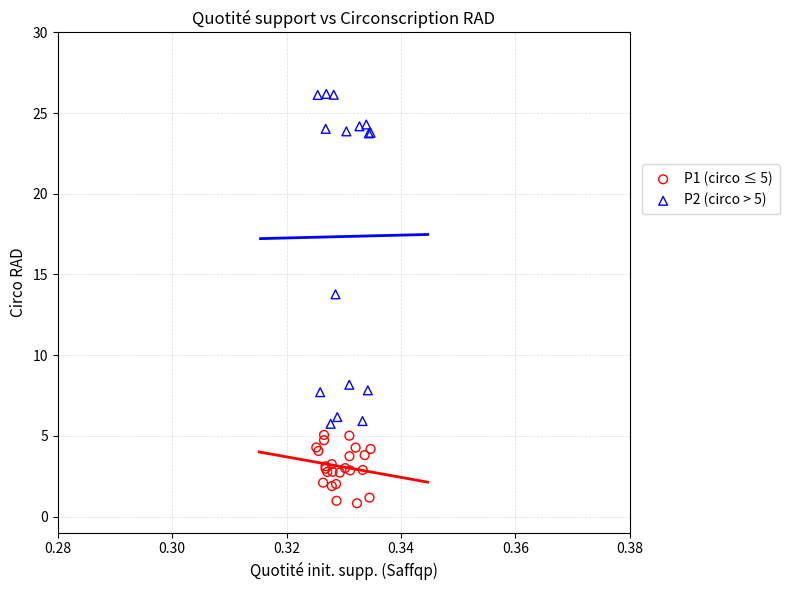

Which series reaches the minimum Y coordinate?

P1 (circo ≤ 5)